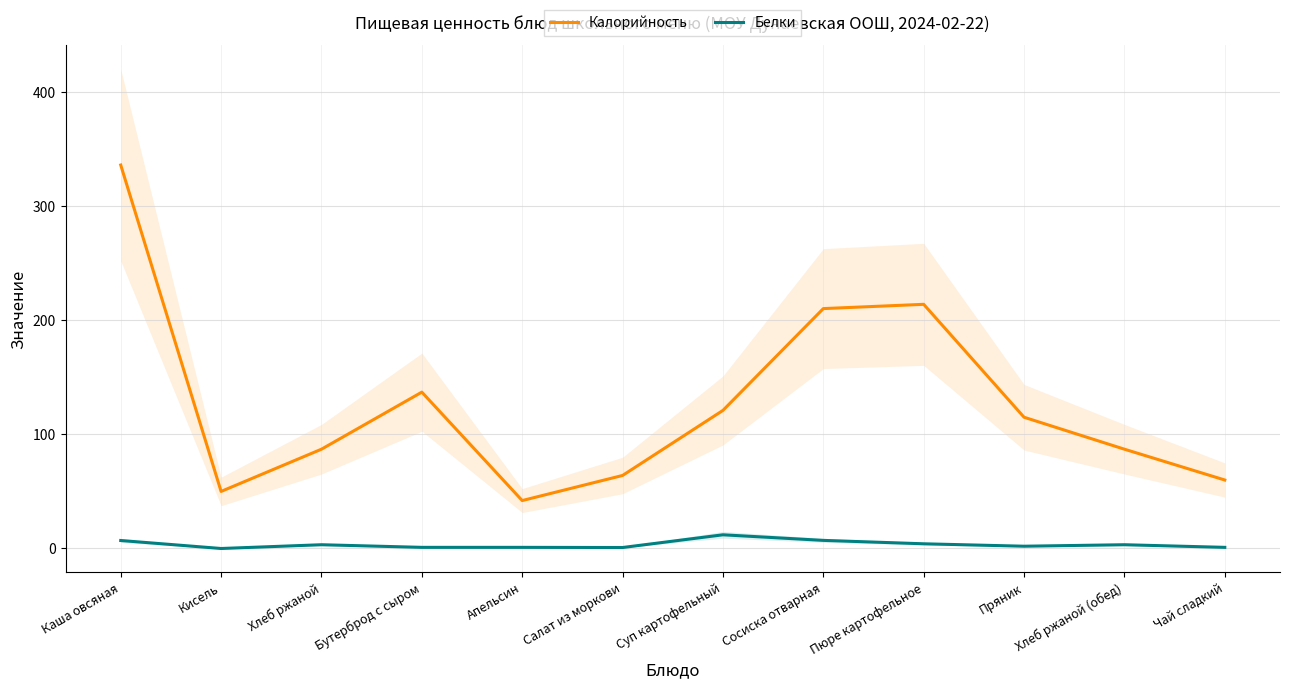

What are all the series names shown in the legend?

Калорийность, Белки